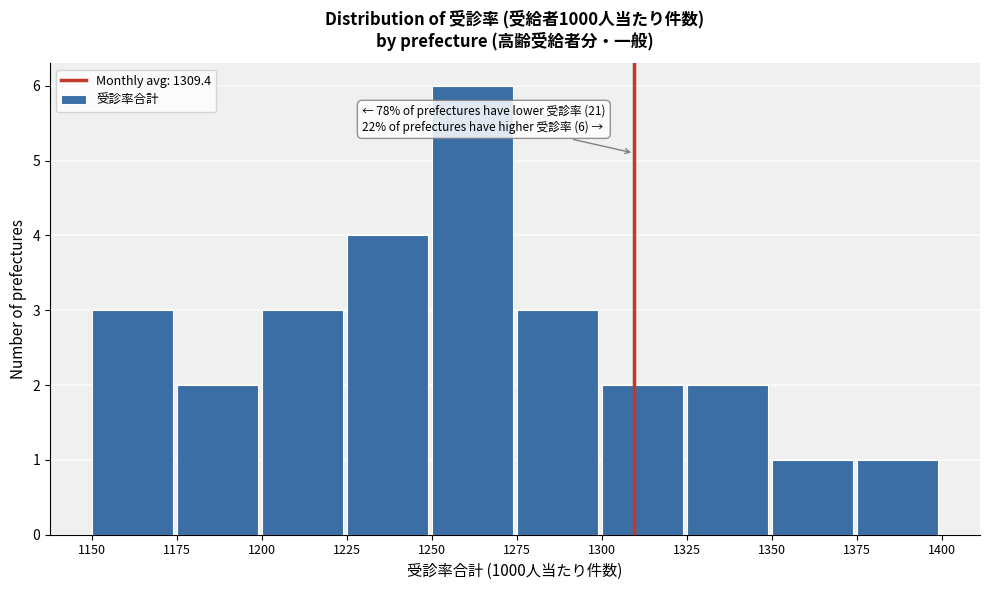

Which range on the x-axis has the tallest bar?

1250 to 1275